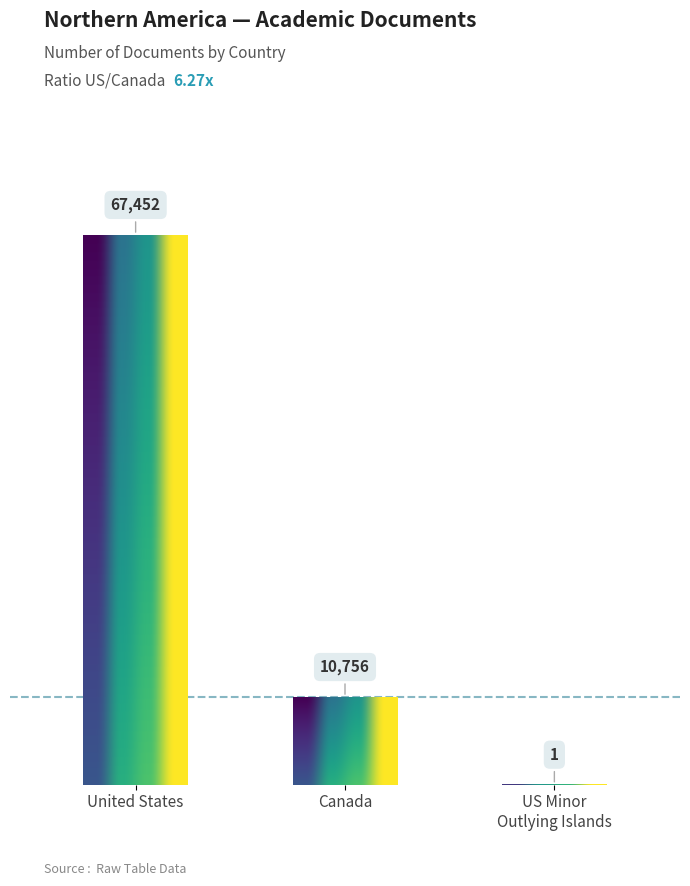

True or false: the data shows 24729 at United States.

False